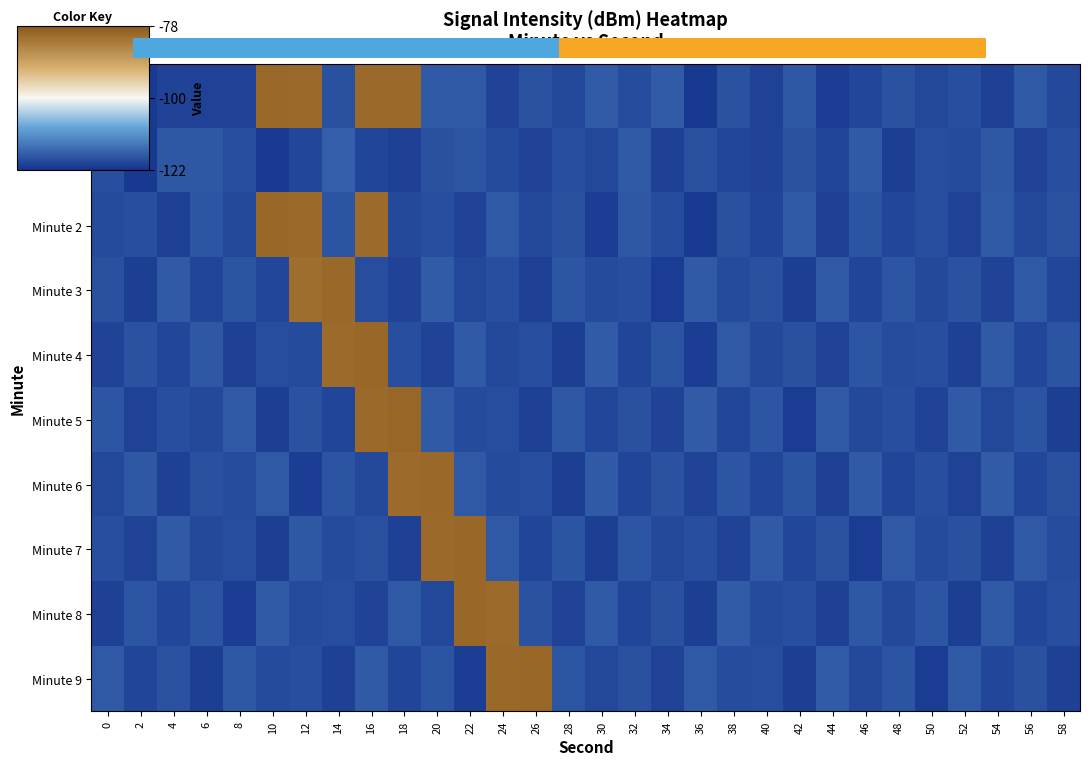

How many series are shown in this chart?

10